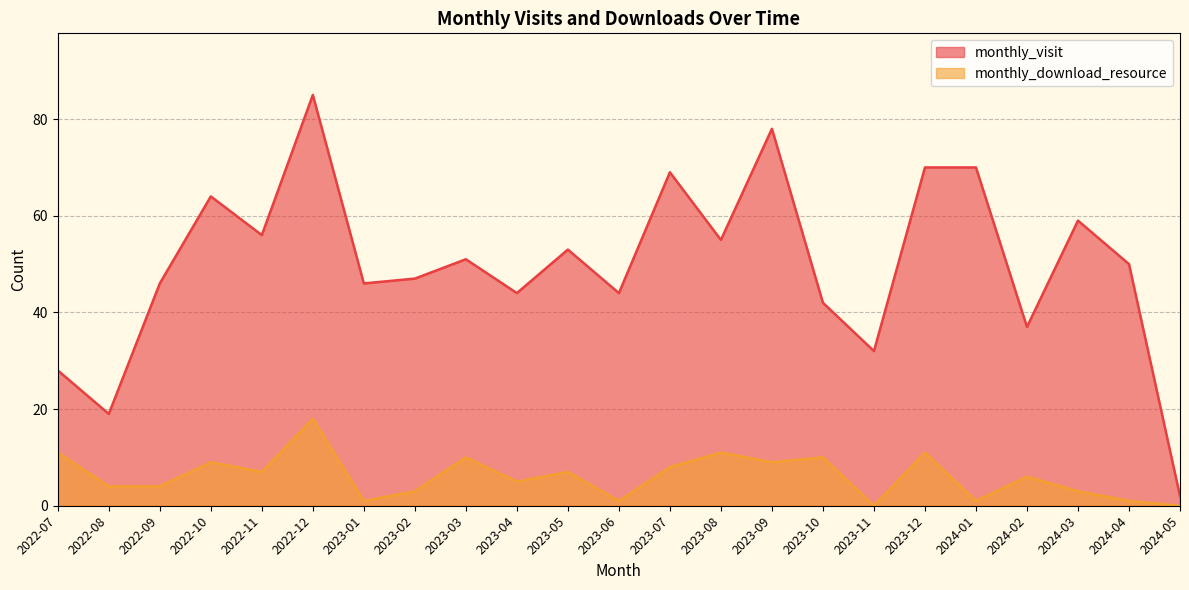

At how many categories does at least one series exceed 73?

2